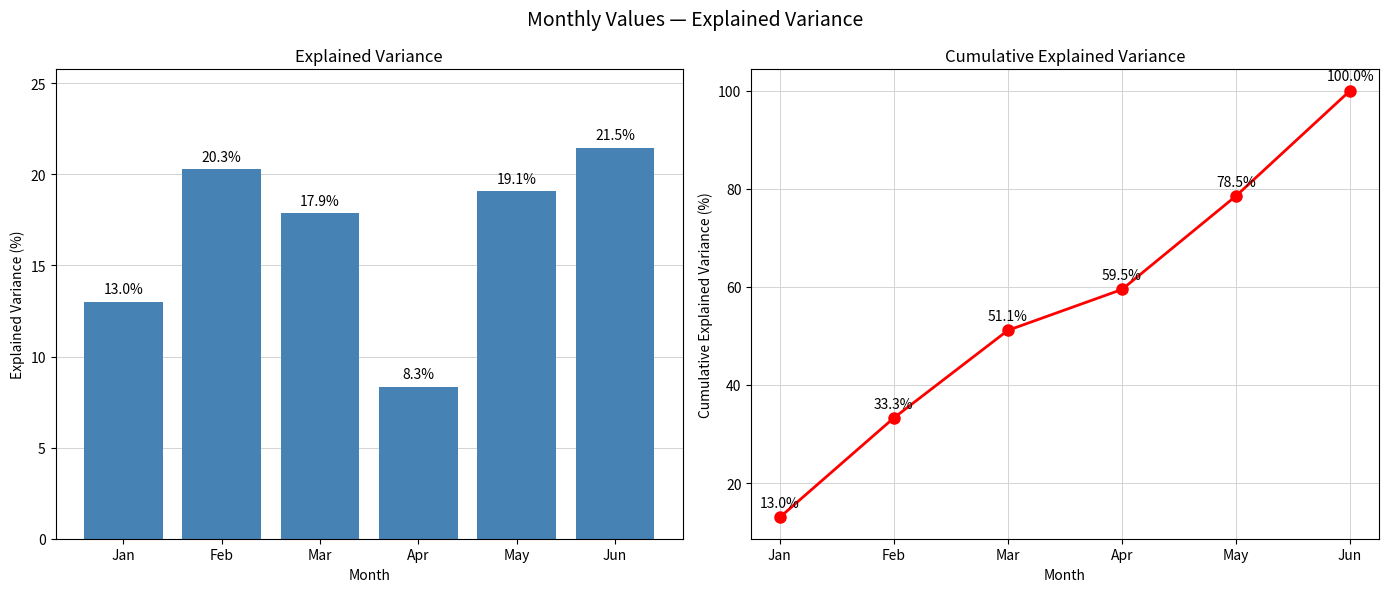

At which category does the chart reach its minimum across all series?

Apr